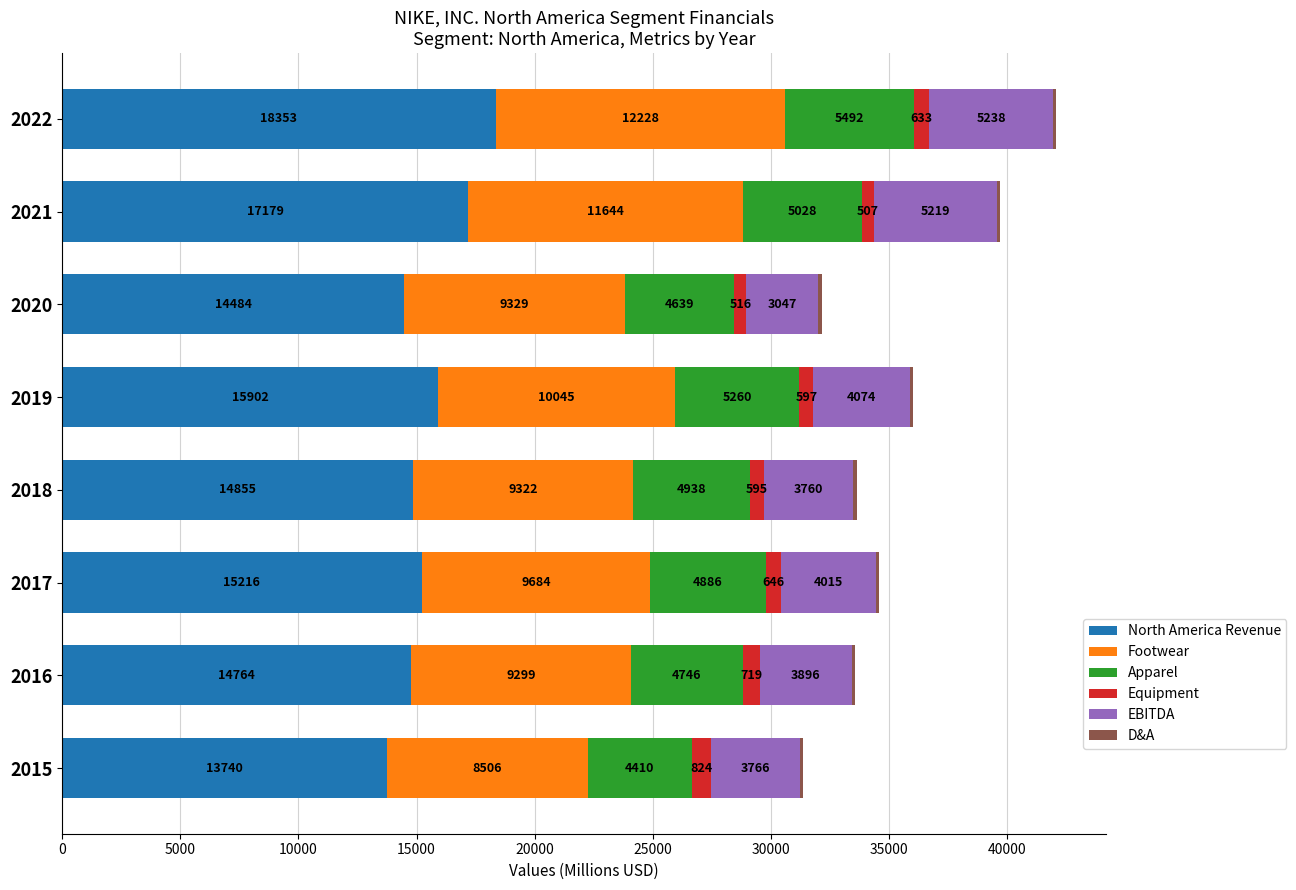

The North America Revenue series shows 15902 at 2019. True or false?

True